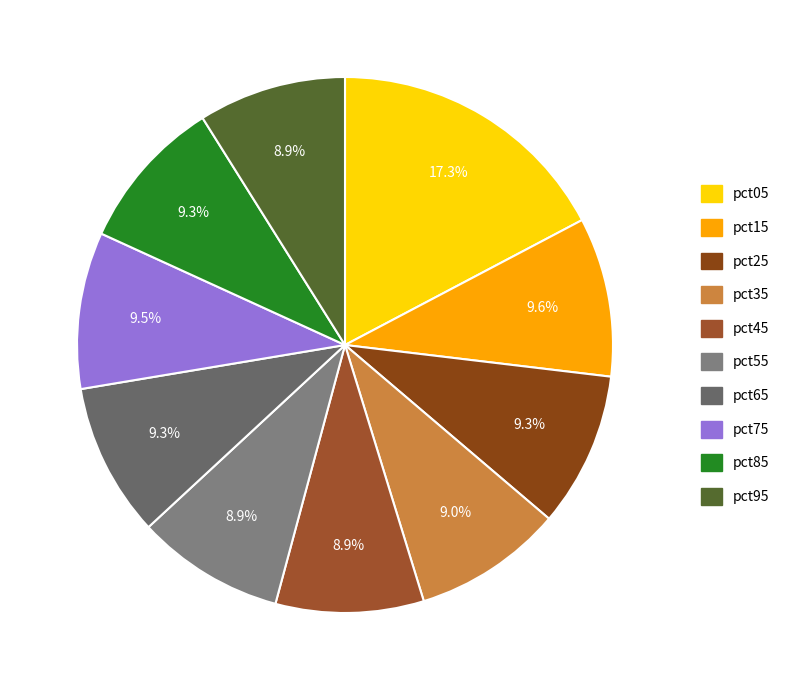

To the nearest percent, what is the combined percentage of pct65 and pct45?

18%